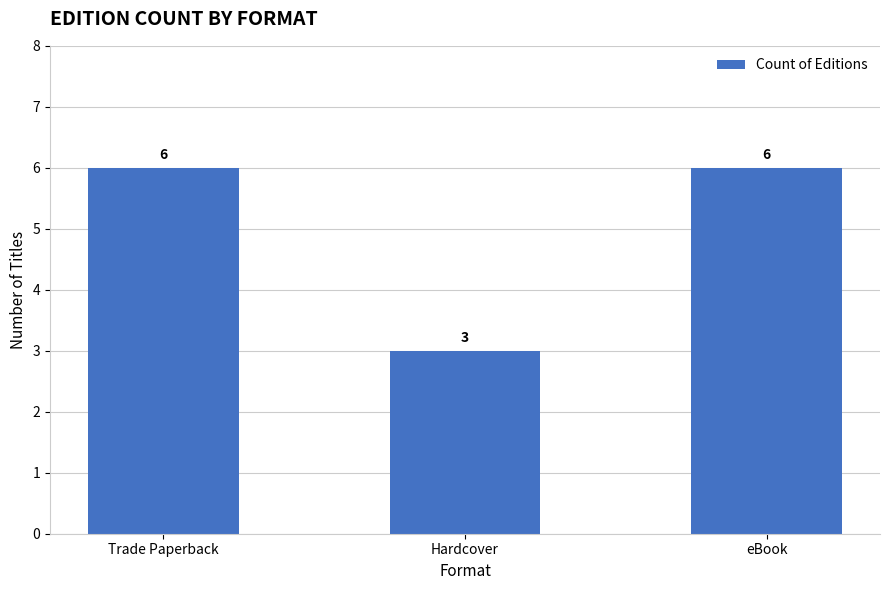

What position from the right is Hardcover?

2